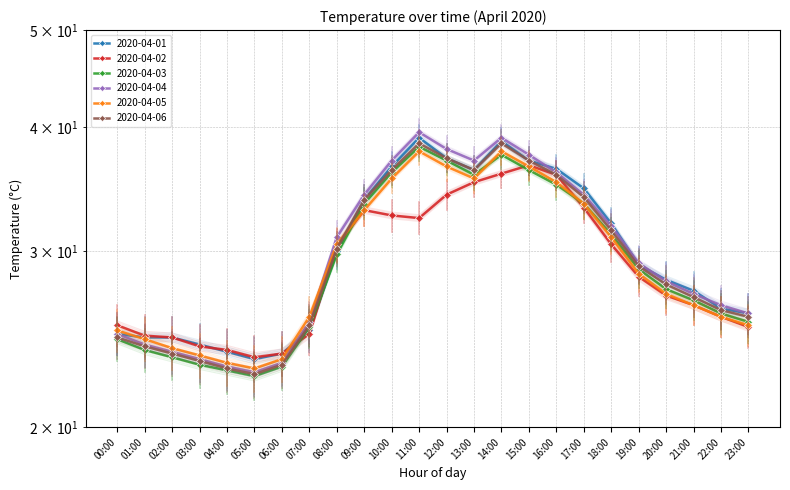

What is the difference between the maximum and second lowest values in the 2020-04-06 series?

15.6